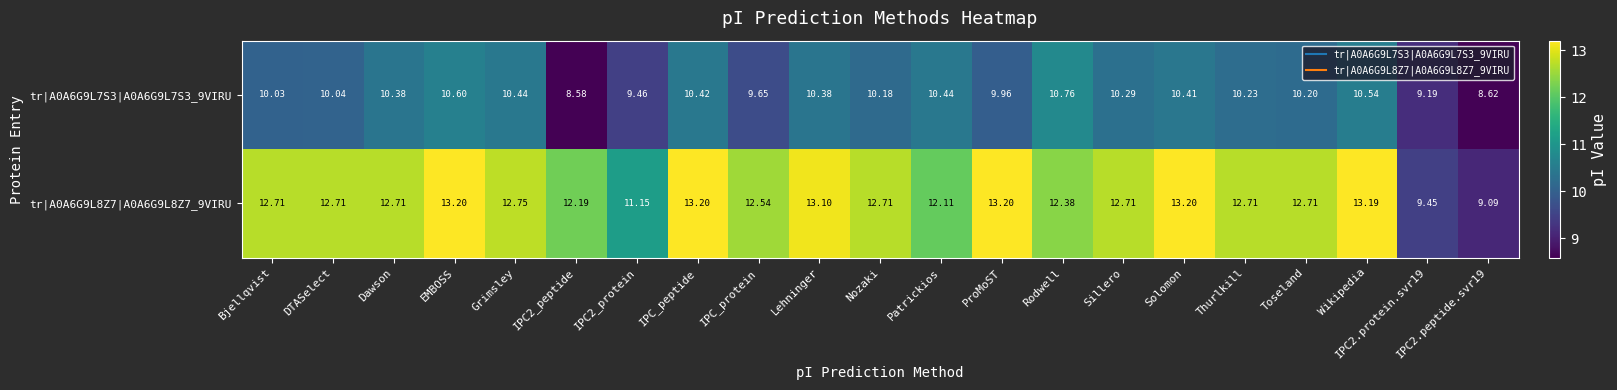

At which category is the sum across all series the highest?

EMBOSS